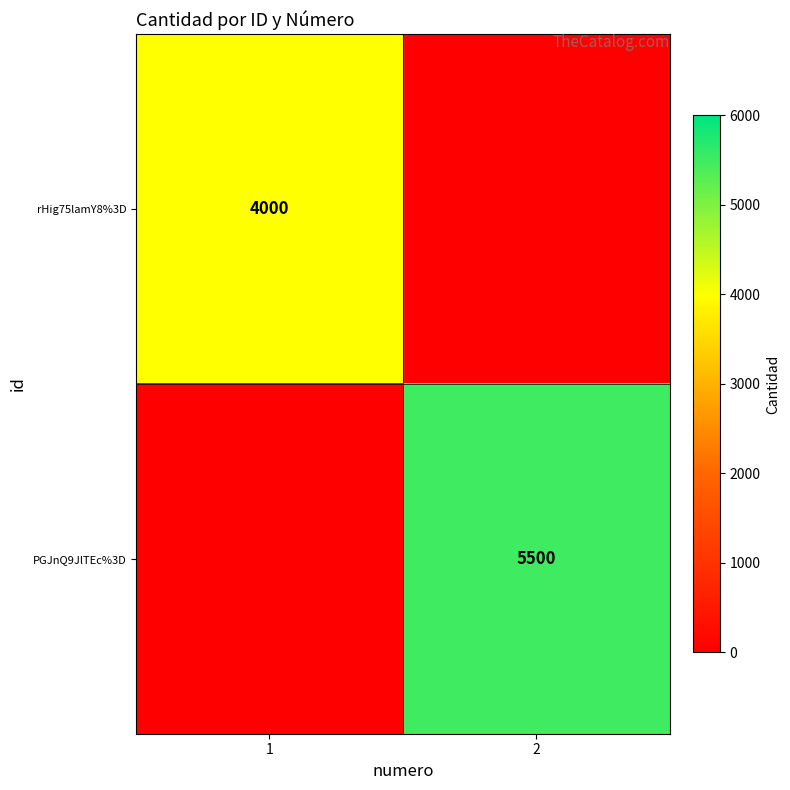

True or false: PGJnQ9JlTEc%3D has a value of 3253 at 2.

False